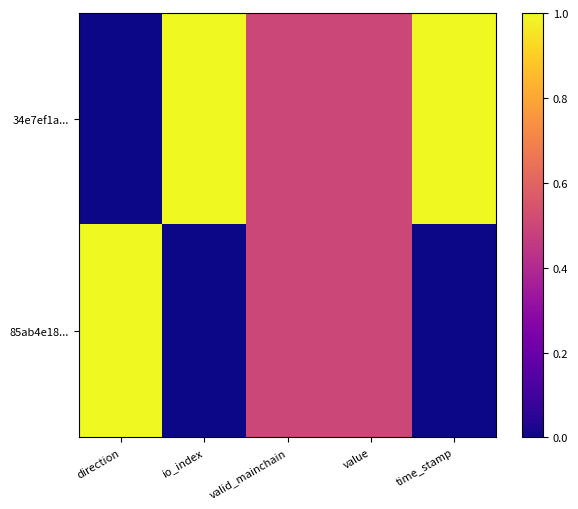

Reading left to right, extract all data points from this chart.

34e7ef1a...: direction=0.0	io_index=1.0	valid_mainchain=0.5	value=0.5	time_stamp=1.0
85ab4e18...: direction=1.0	io_index=0.0	valid_mainchain=0.5	value=0.5	time_stamp=0.0